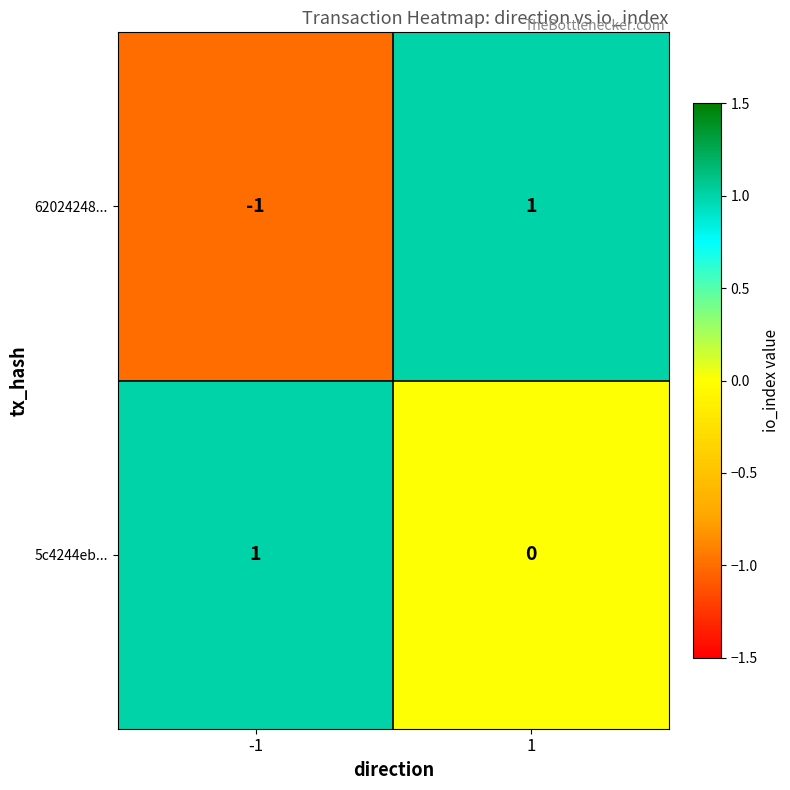

Between -1 and 1, which series saw the biggest shift?

62024248...